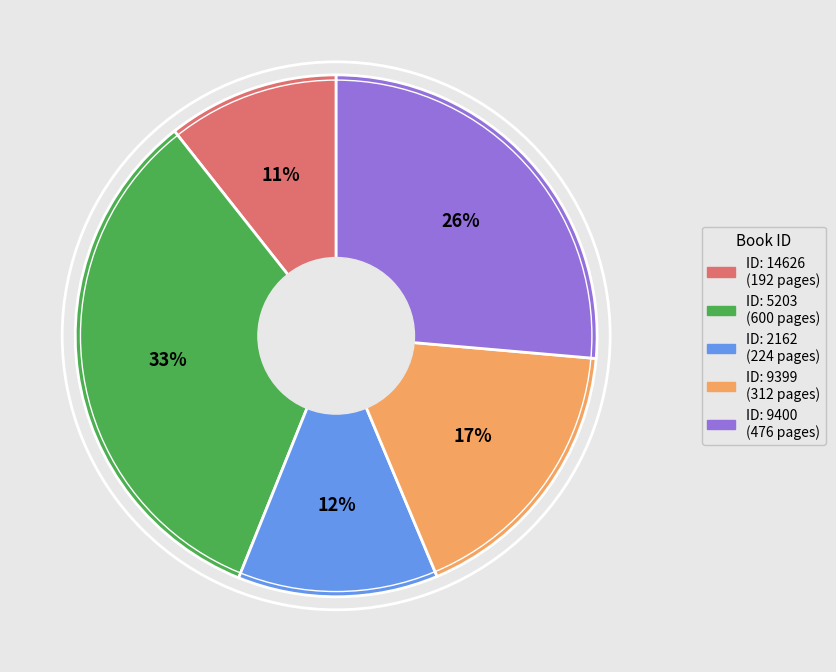

Is there a majority slice in this chart?

No